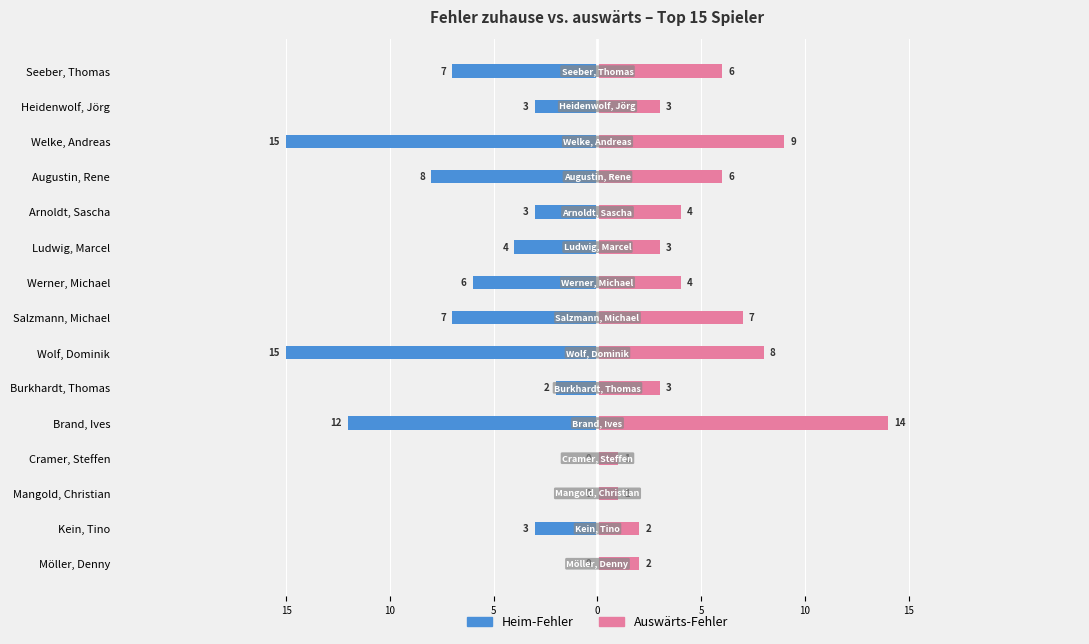

What are all the series names shown in the legend?

Heim-Fehler, Auswärts-Fehler